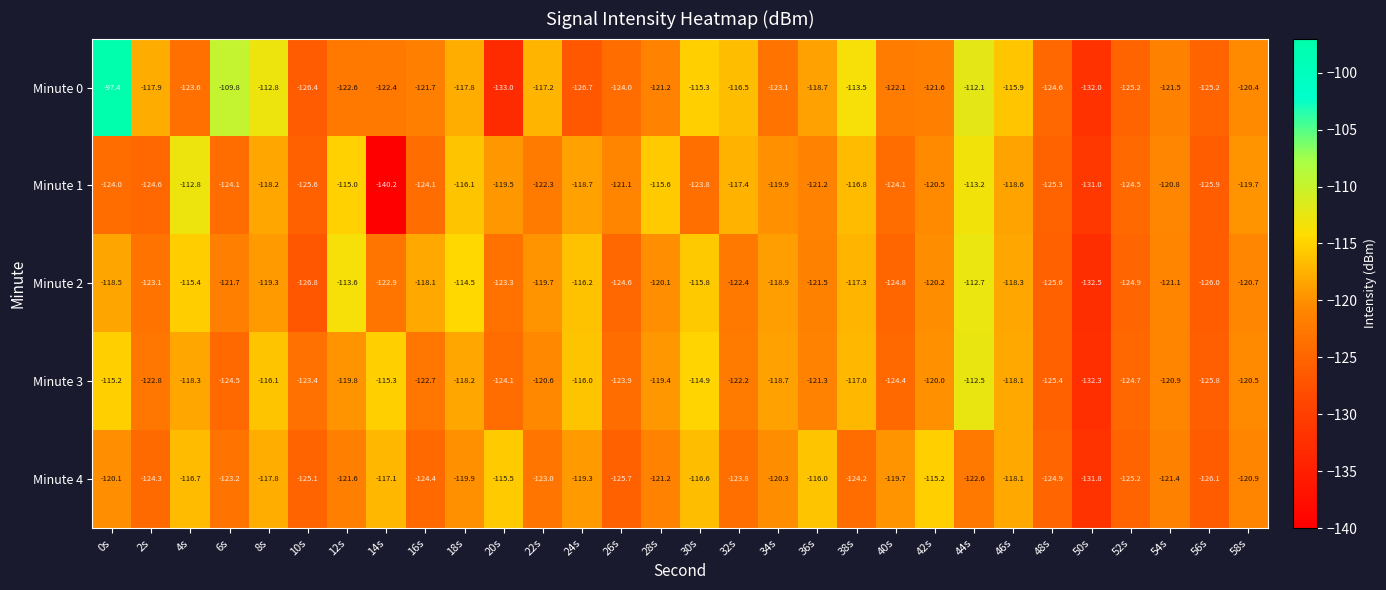

What is the greatest value displayed?

-97.4